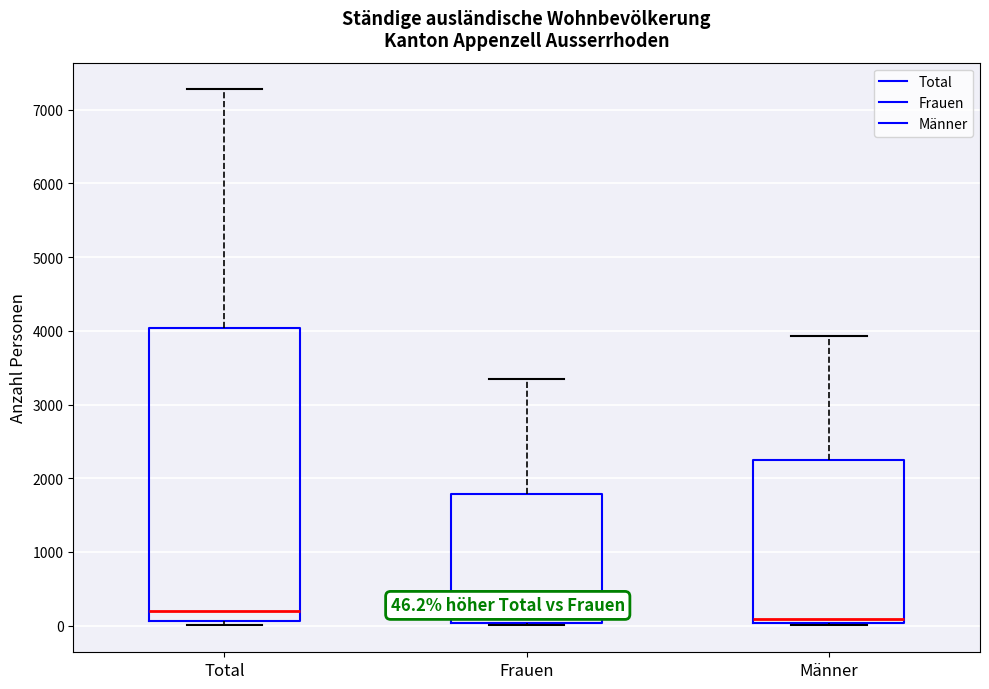

Which box is the tallest, from its lower edge to its upper edge?

Total